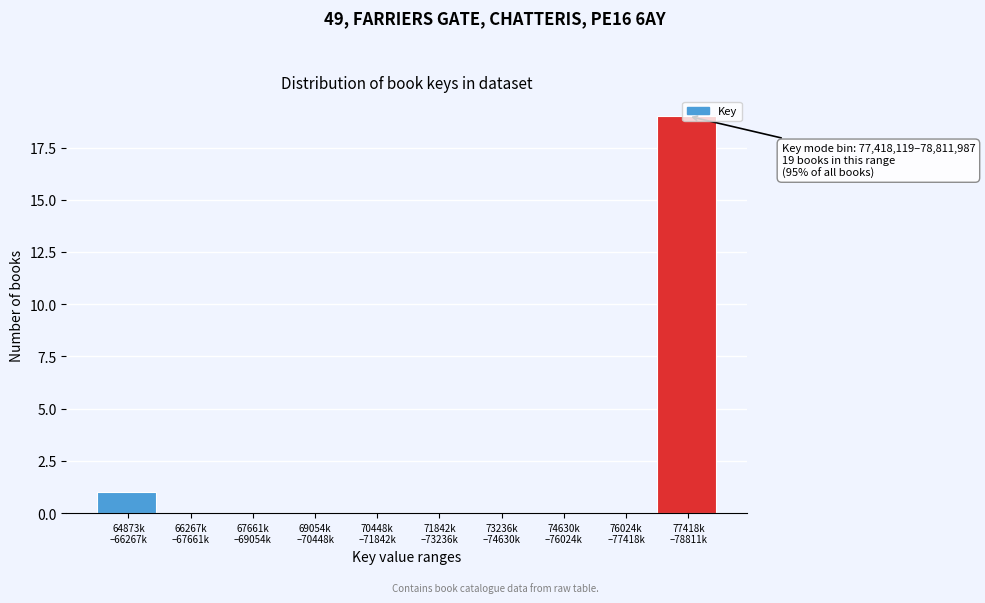

What is the sum of all values?

20